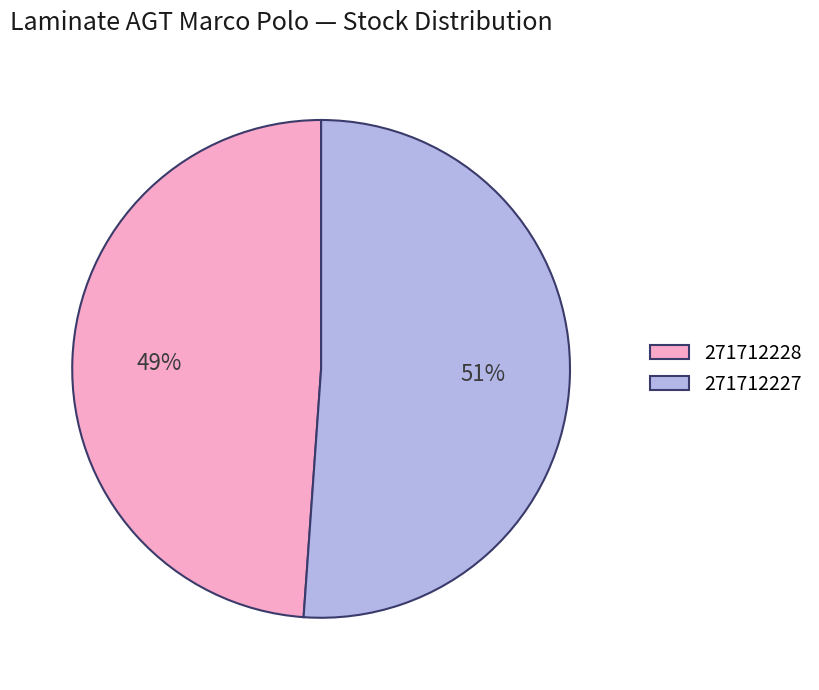

What is the largest slice in the pie chart?

271712227